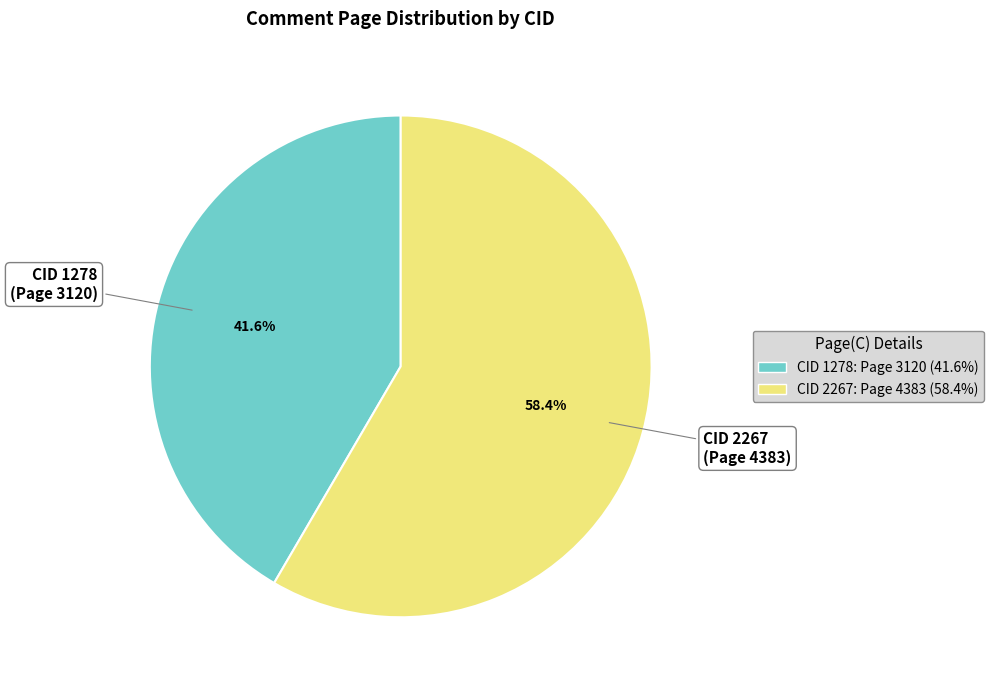

Is there a majority slice in this chart?

Yes